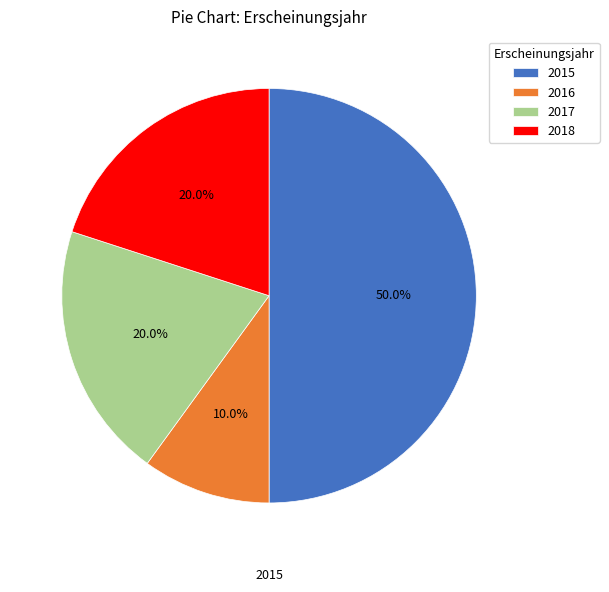

Count the number of slices in the pie.

4